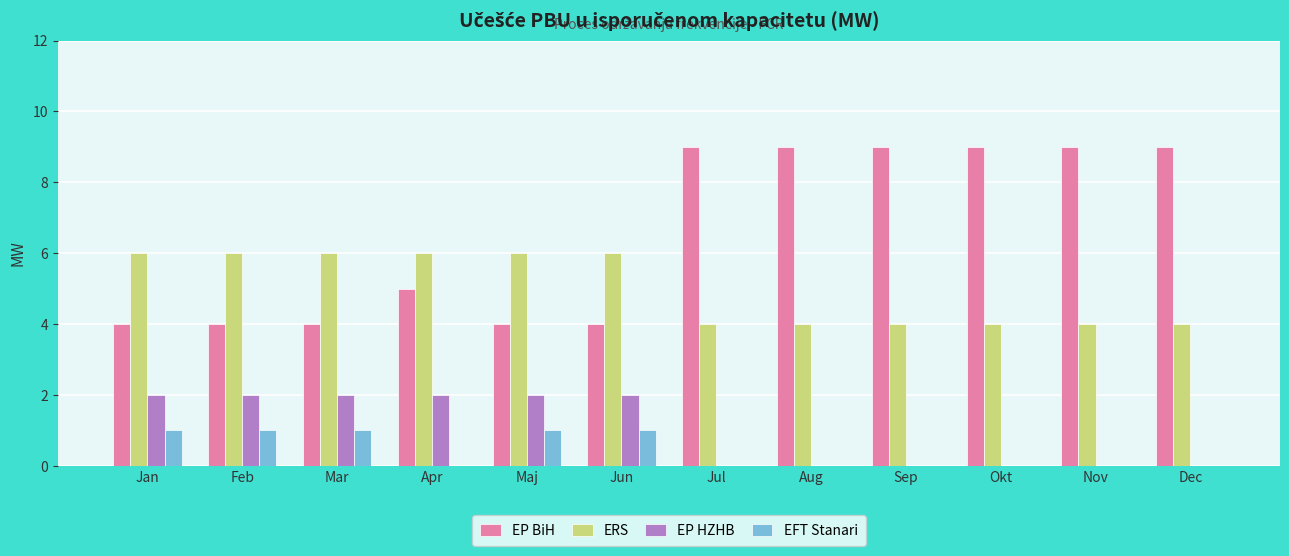

Which series has the widest spread of values?

EP BiH